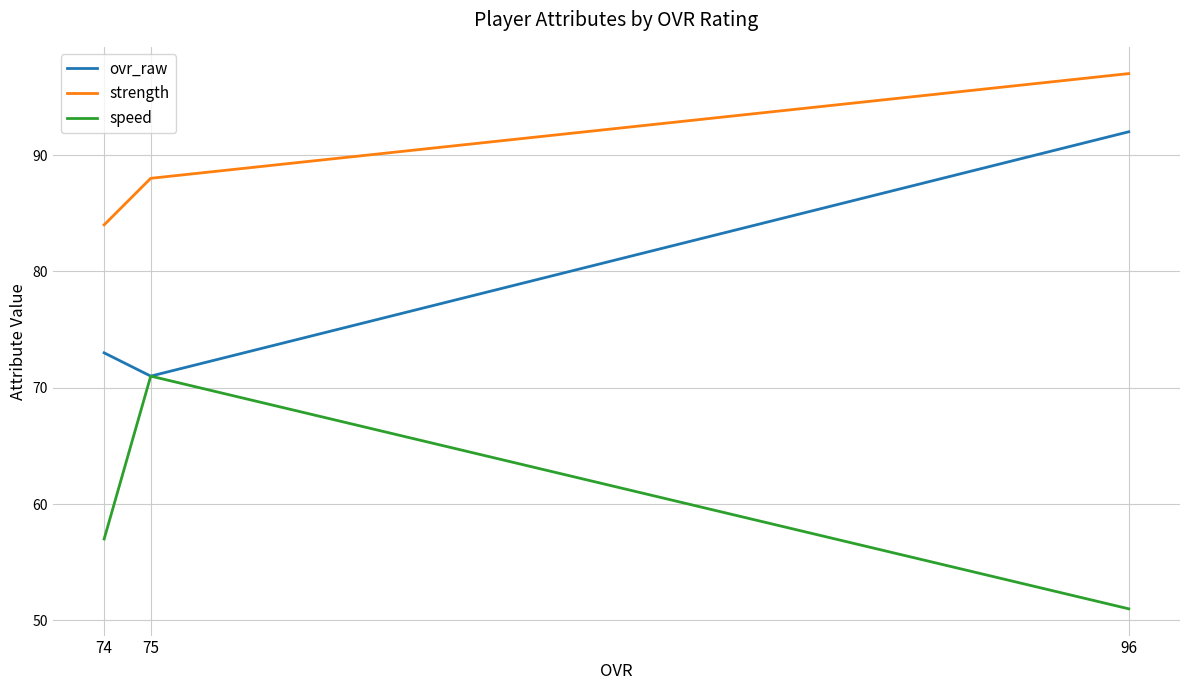

Rank the series at 75 from lowest to highest value.

ovr_raw, speed, strength